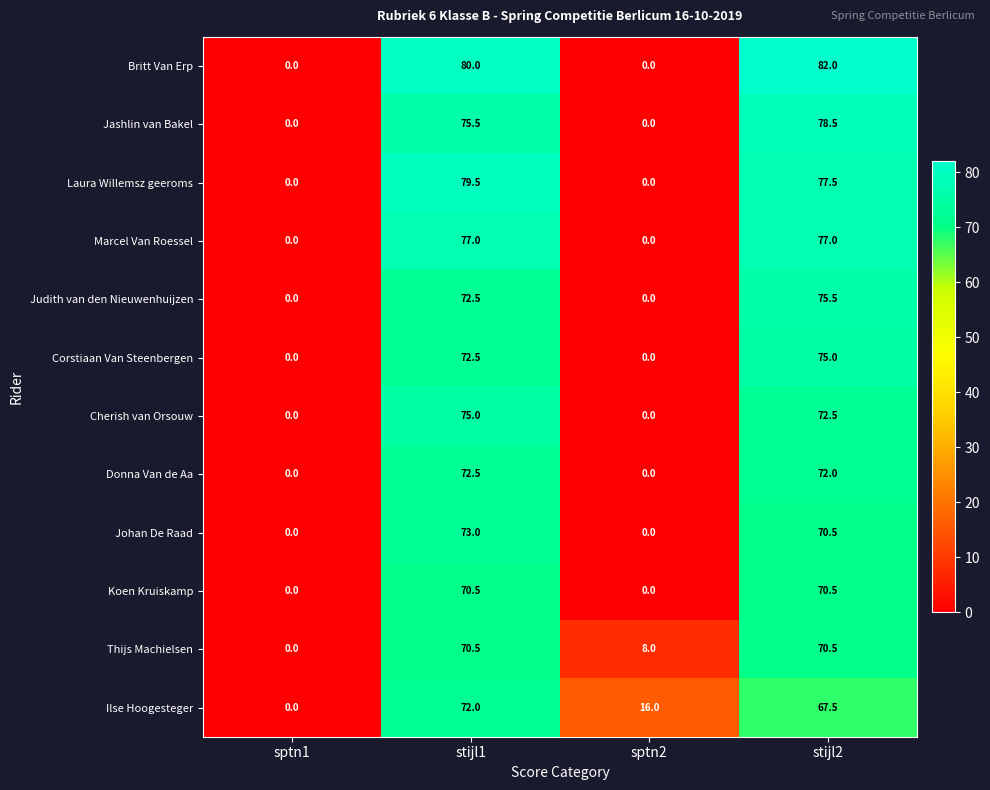

At how many categories does at least one series exceed 14?

3